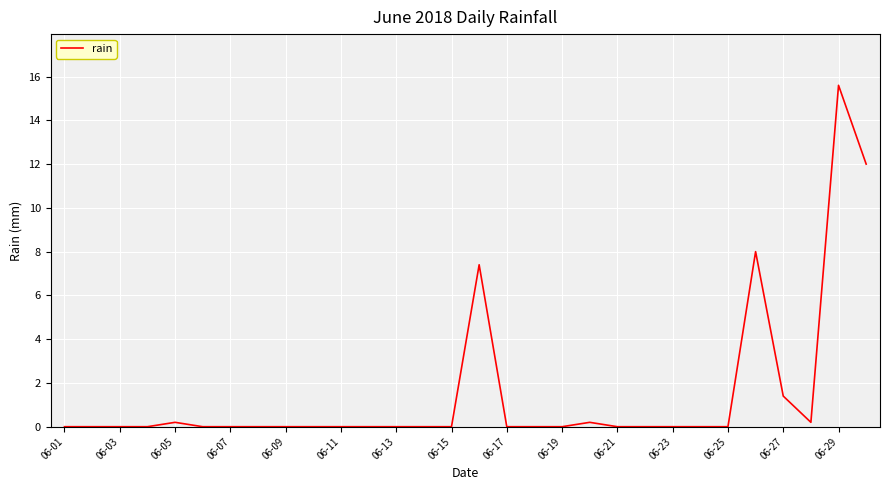

What is the maximum value shown in the chart?

15.6